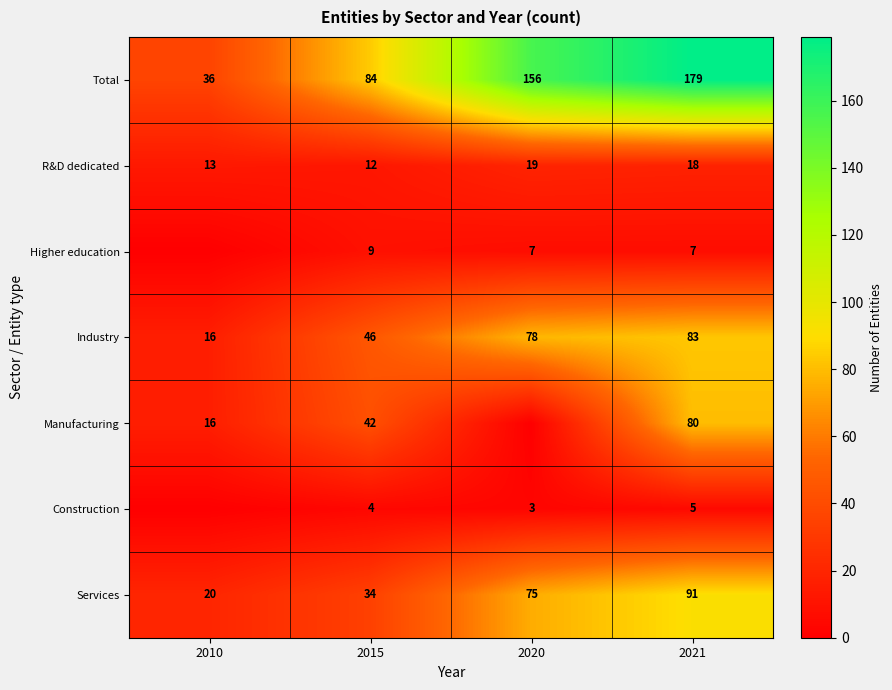

True or false: Services has a value of 10 at 2010.

False